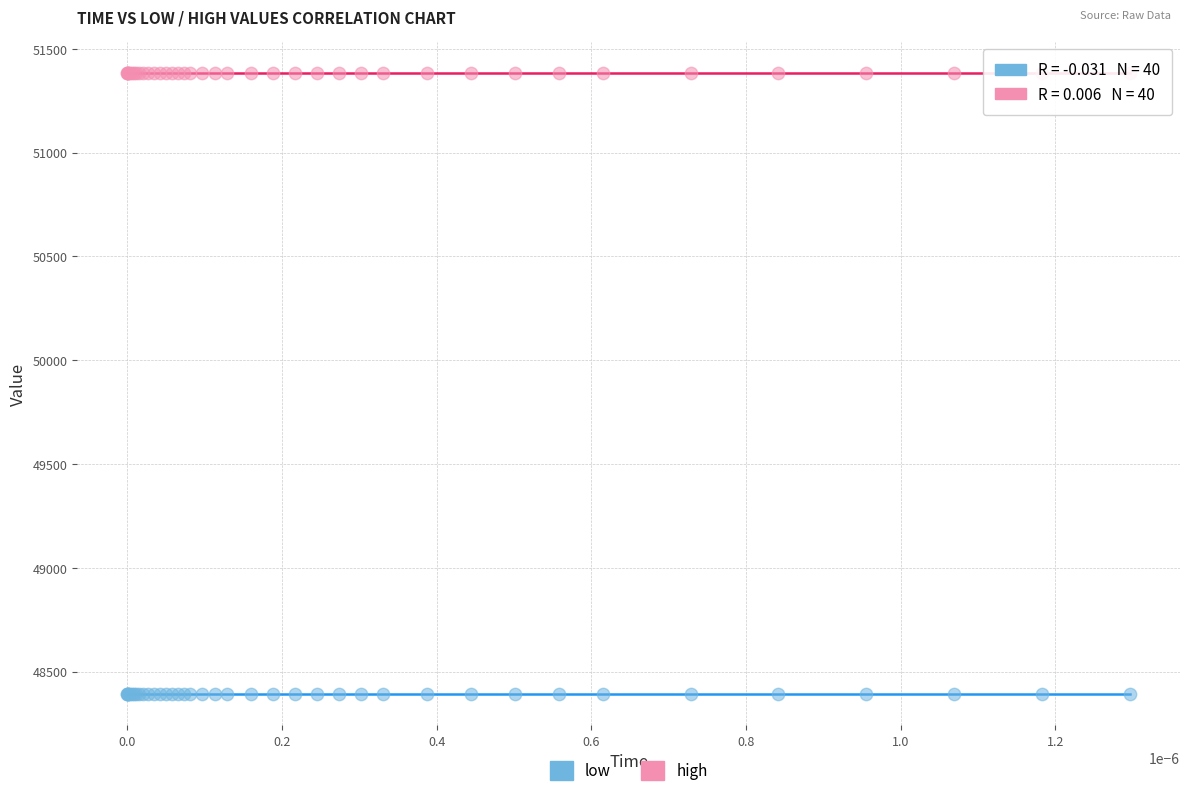

Which series reaches the maximum Y coordinate?

high